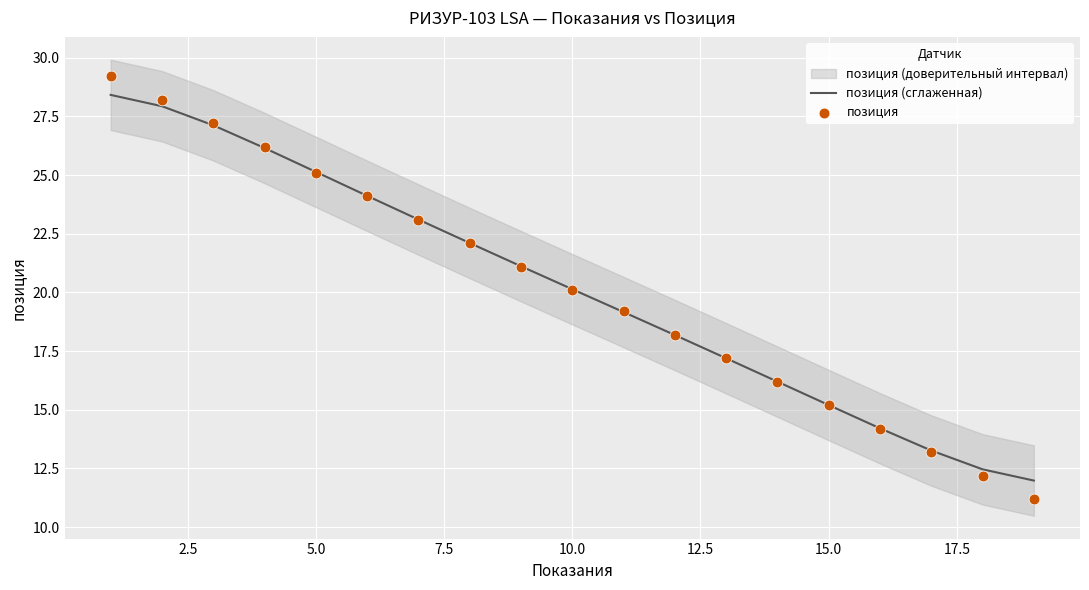

Which series reaches the minimum Y coordinate?

позиция